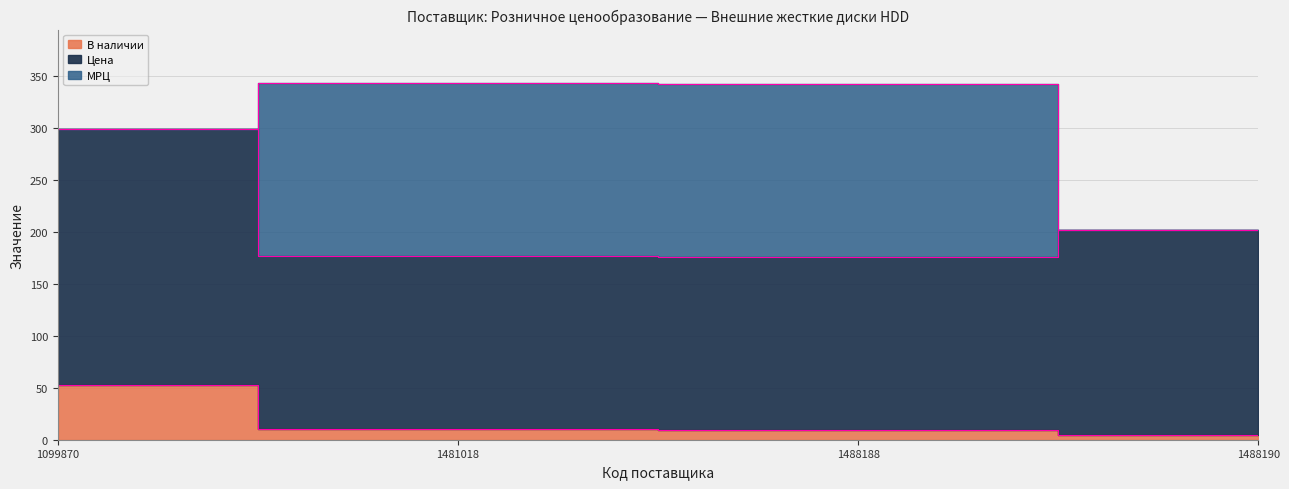

In Цена, how many points are lower than both neighbors (excluding endpoints)?

1